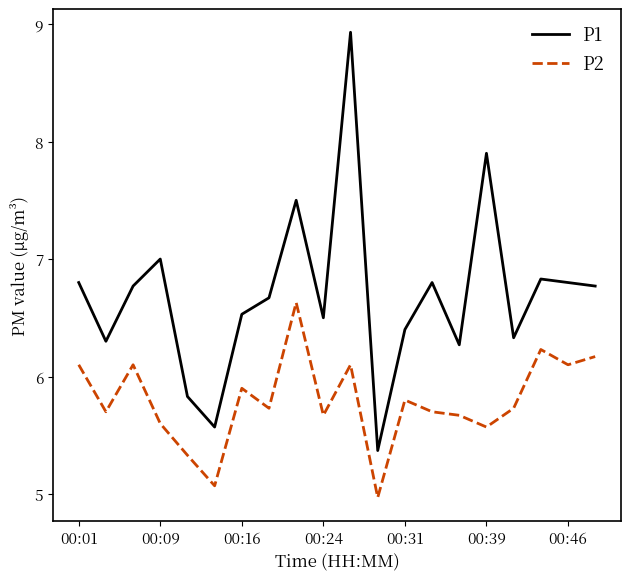

Is this an area chart (filled region under the line)?

No